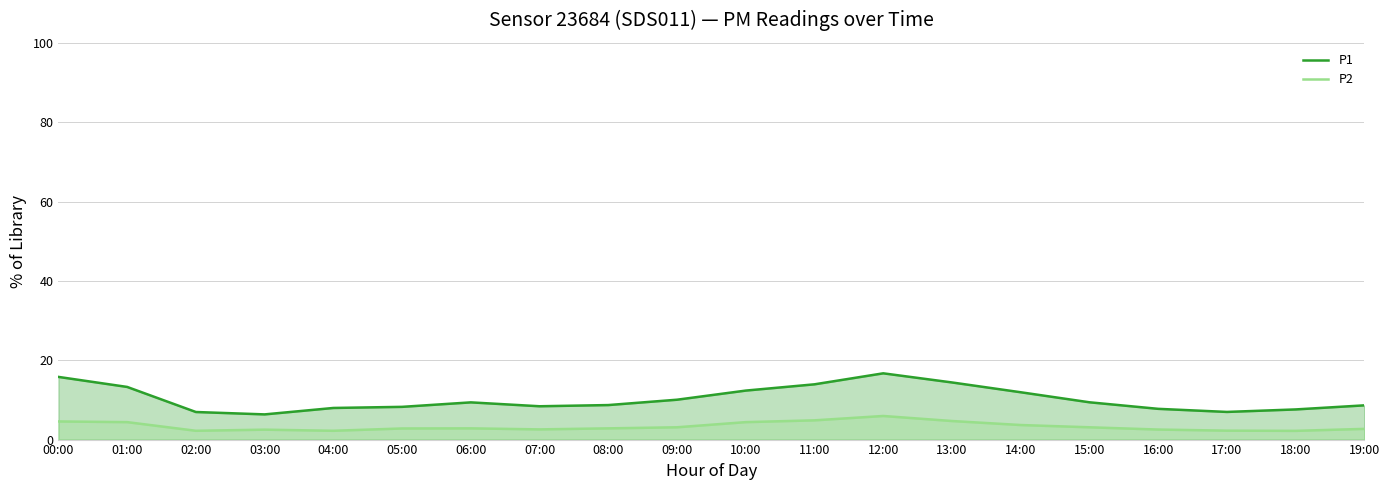

At how many categories does at least one series exceed 4?

20